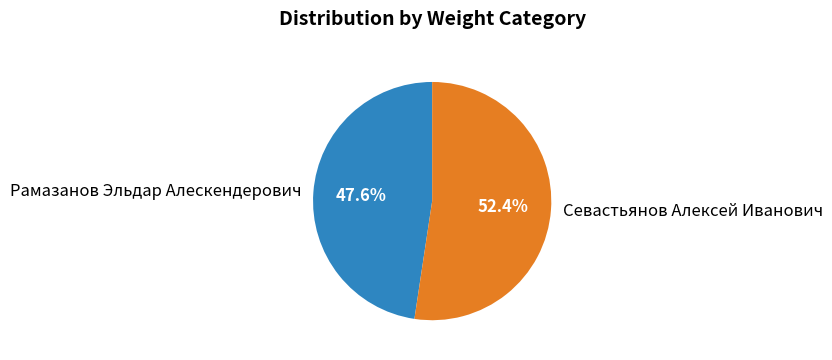

How many slices are in this pie chart?

2